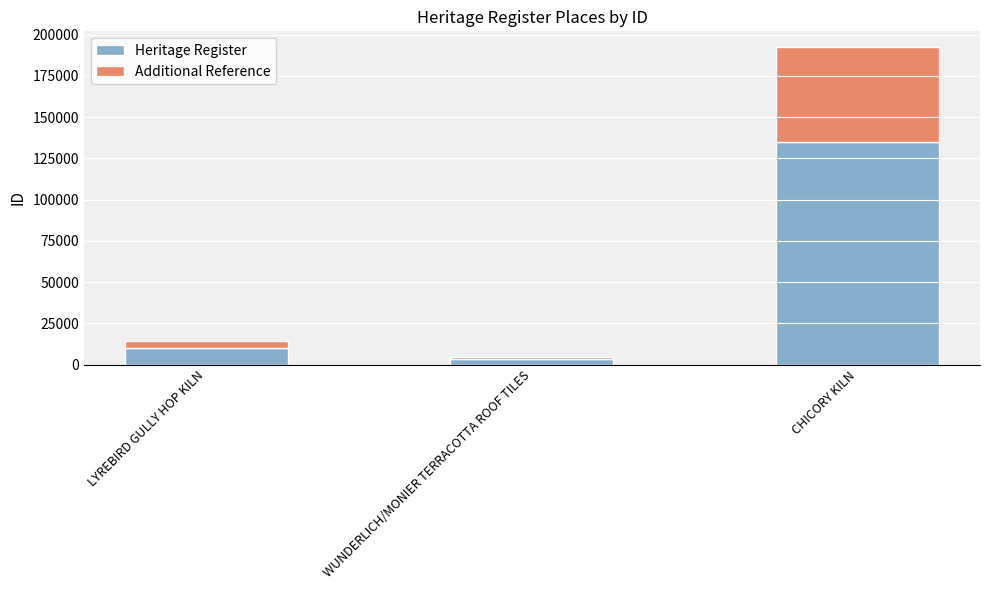

True or false: Heritage Register has a value of 134614 at CHICORY KILN.

True